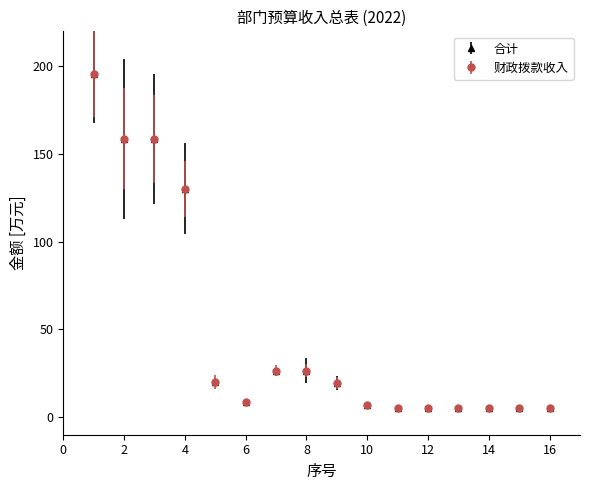

What is the highest value of the 财政拨款收入 series?

195.9